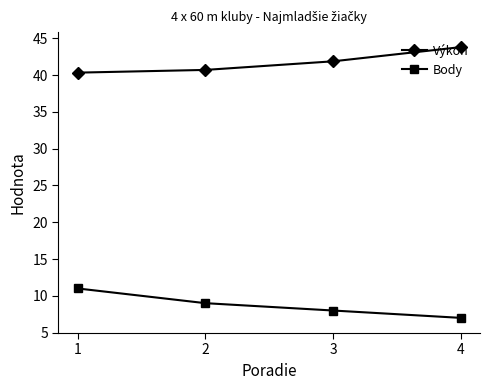

Which label corresponds to the largest value in the chart?

4